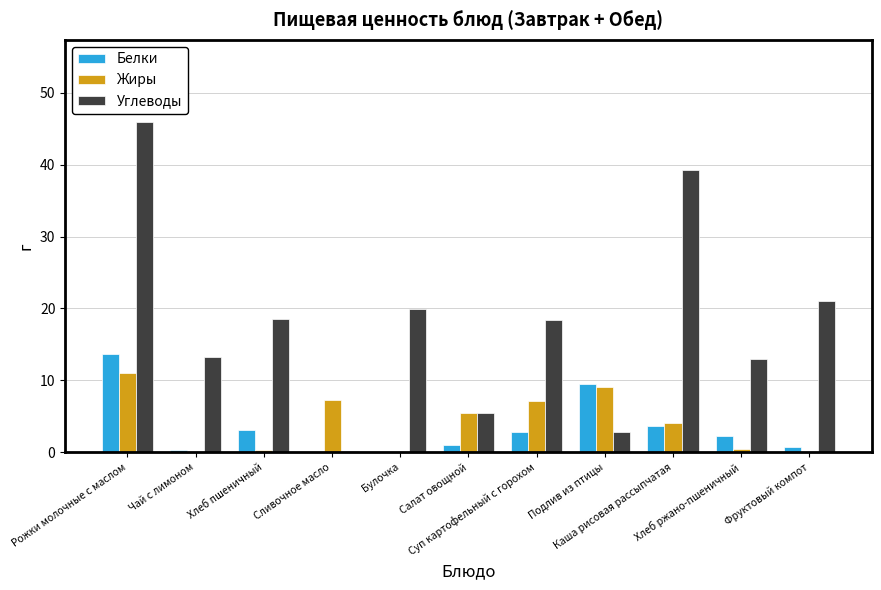

At which label does Жиры reach its peak?

Рожки молочные с маслом